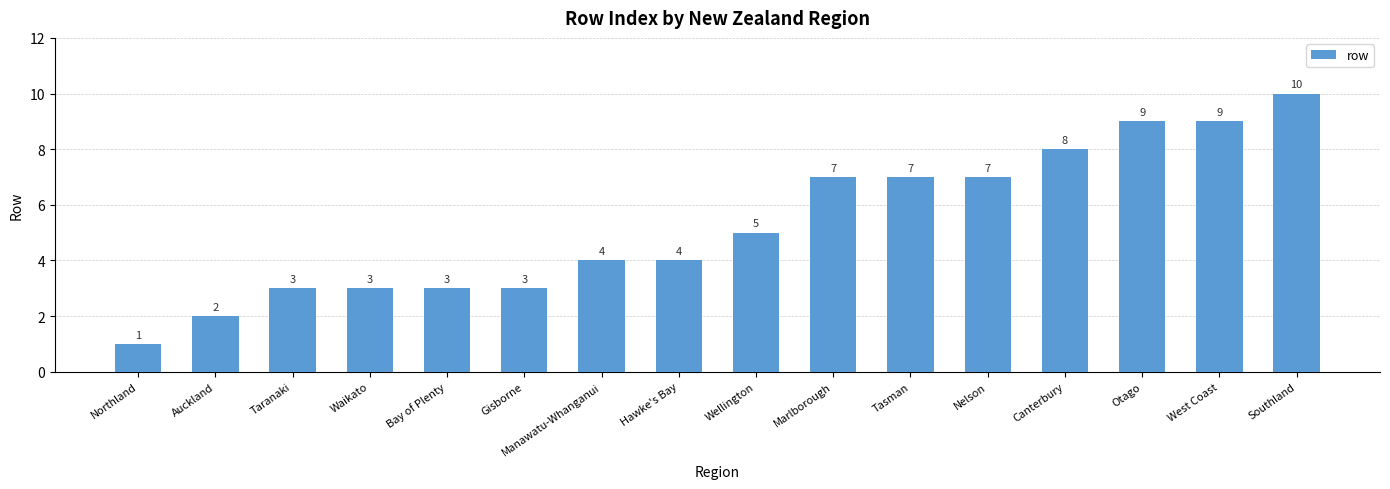

Reading left to right, list all the values displayed in this chart.

1	2	3	3	3	3	4	4	5	7	7	7	8	9	9	10